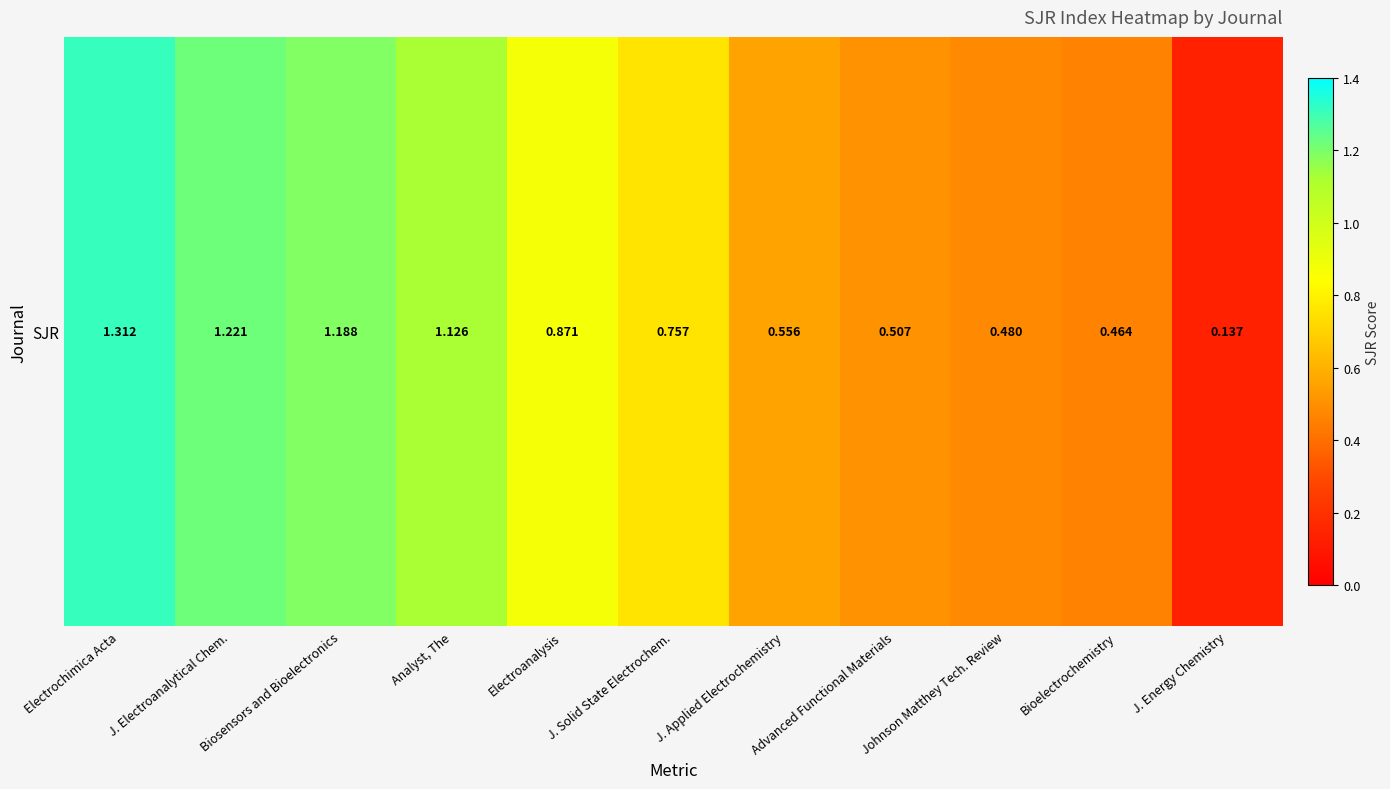

Rank the categories by value from lowest to highest.

J. Energy Chemistry, Bioelectrochemistry, Johnson Matthey Tech. Review, Advanced Functional Materials, J. Applied Electrochemistry, J. Solid State Electrochem., Electroanalysis, Analyst, The, Biosensors and Bioelectronics, J. Electroanalytical Chem., Electrochimica Acta